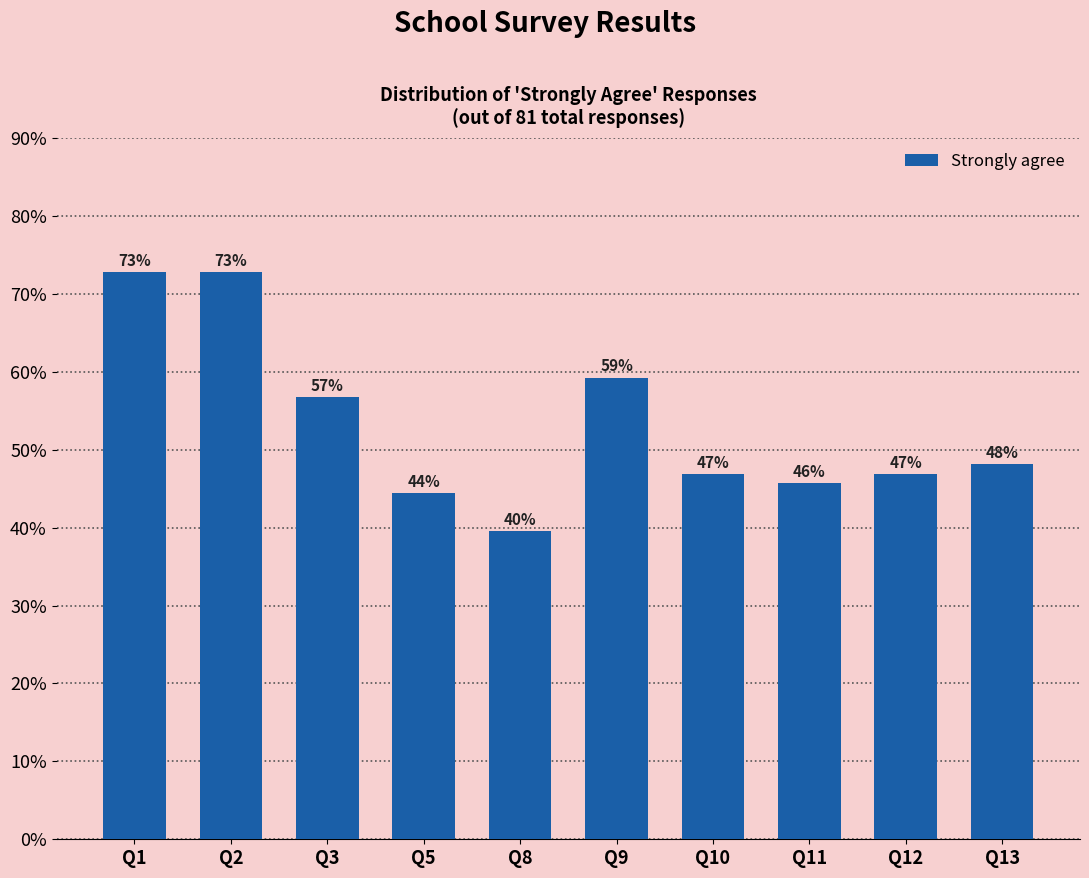

True or false: the data shows 18.6 at Q10.

False